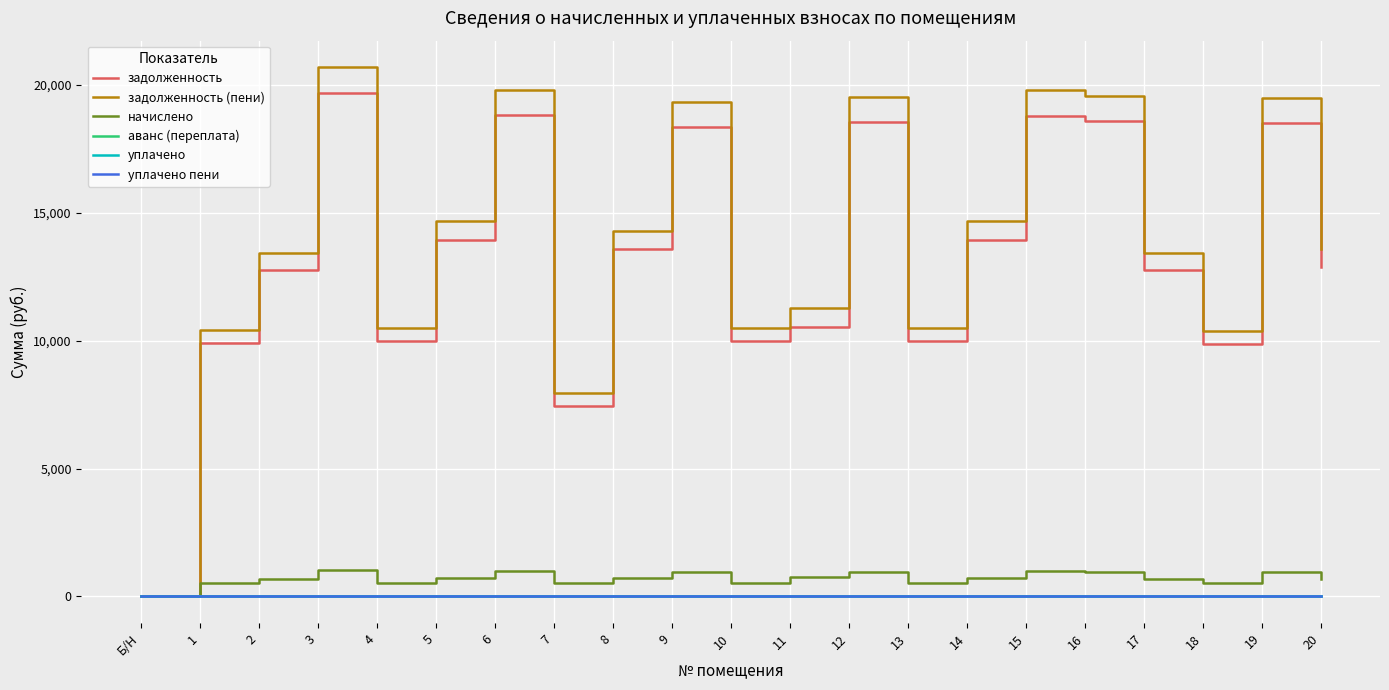

The value of начислено at 4 is 522.2. True or false?

True